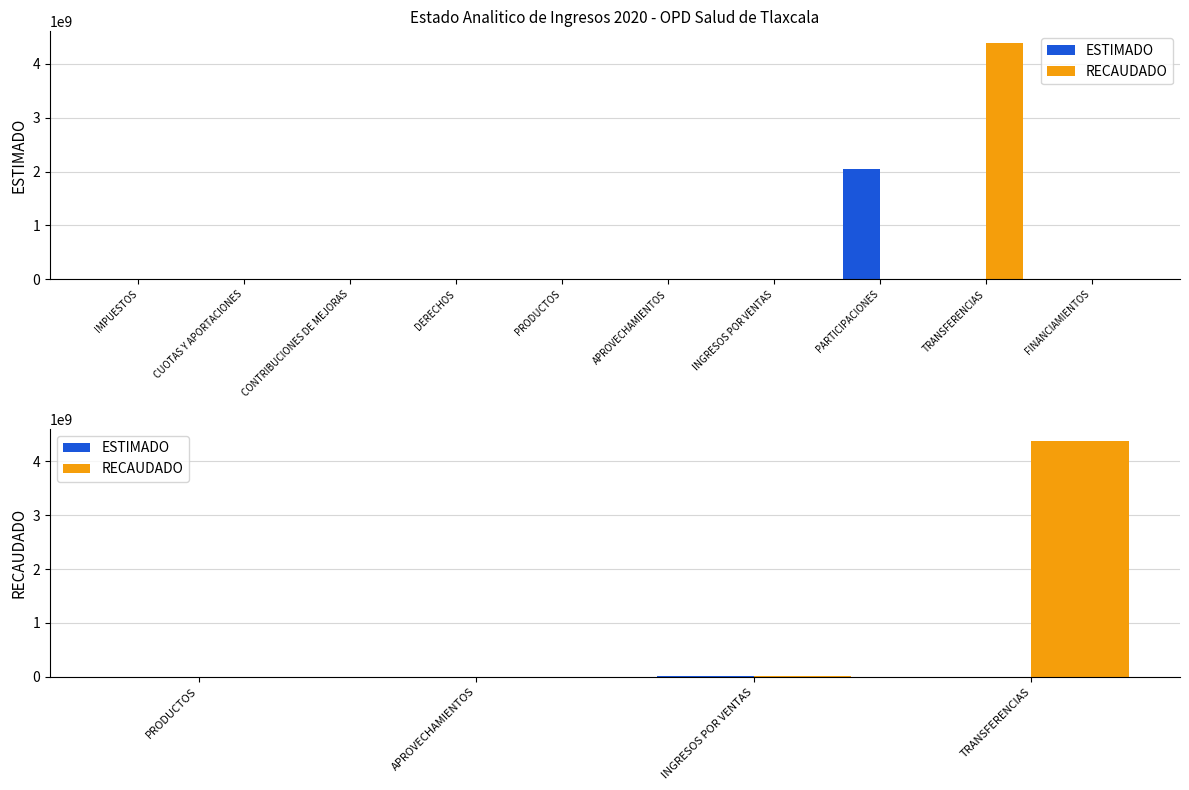

At how many categories does at least one series exceed 1728022630?

1